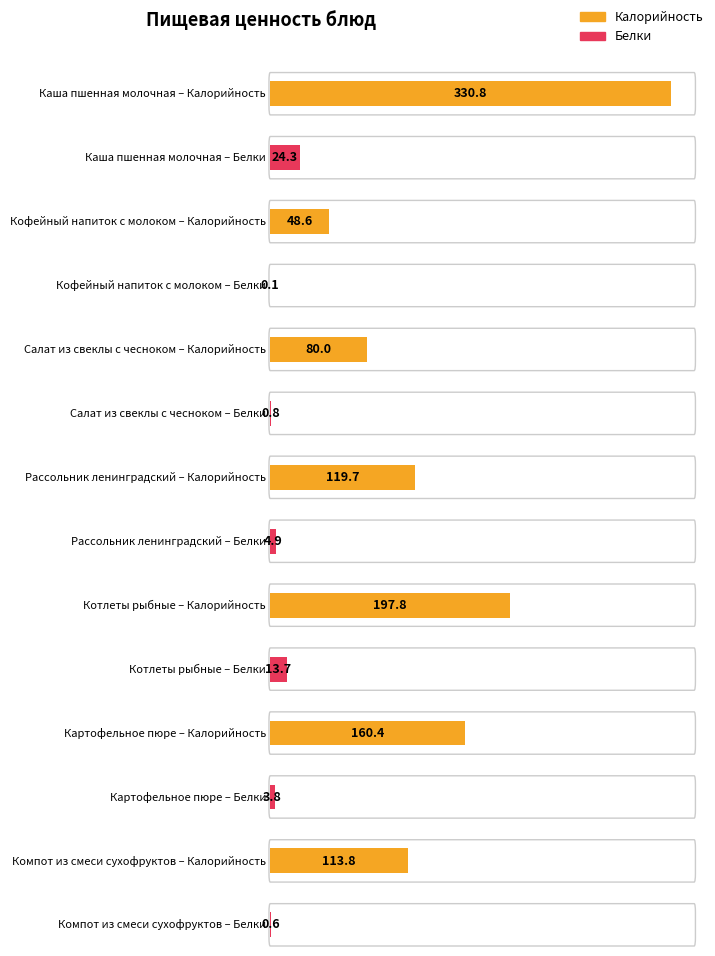

Between Салат из свеклы с чесноком and Котлеты рыбные, which is larger?

Котлеты рыбные